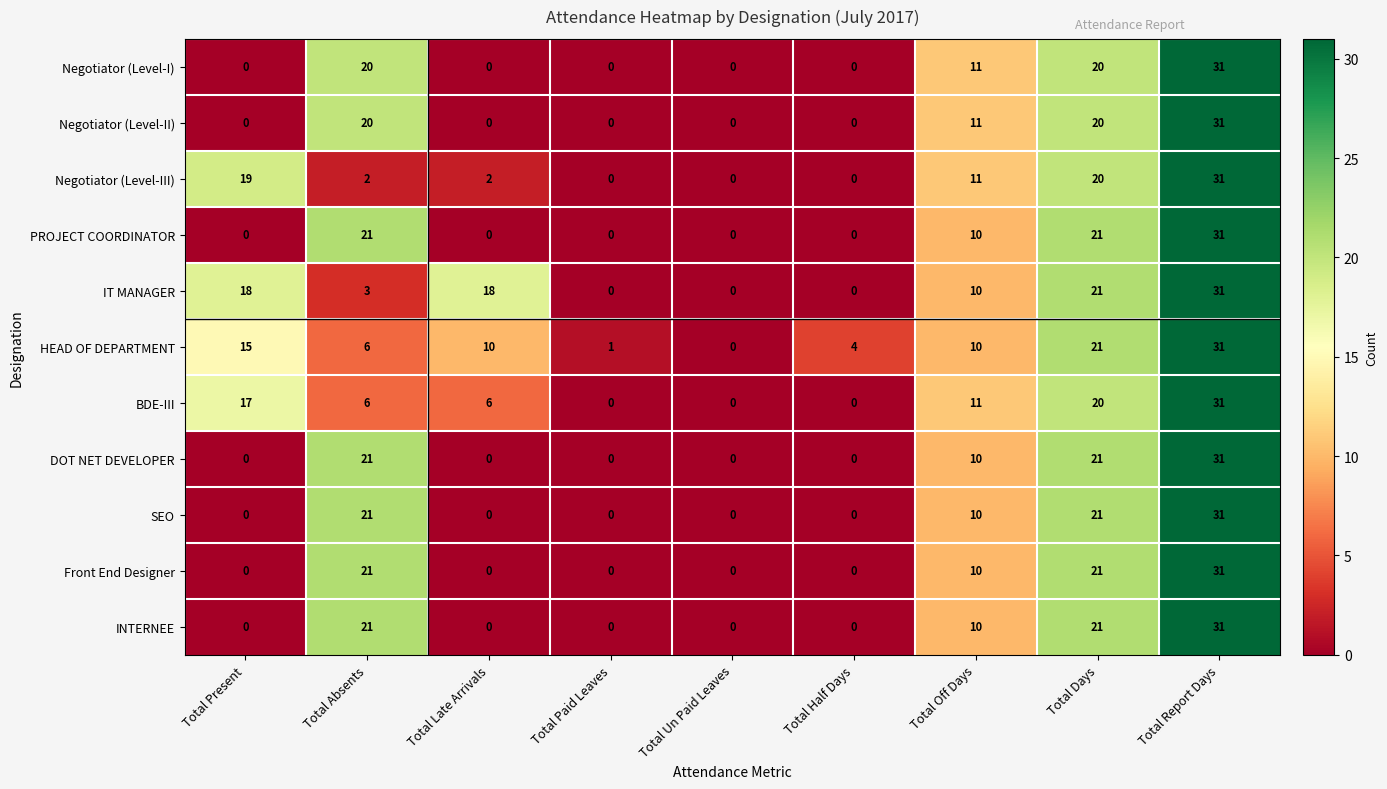

At which label does HEAD OF DEPARTMENT reach its minimum?

Total Un Paid Leaves